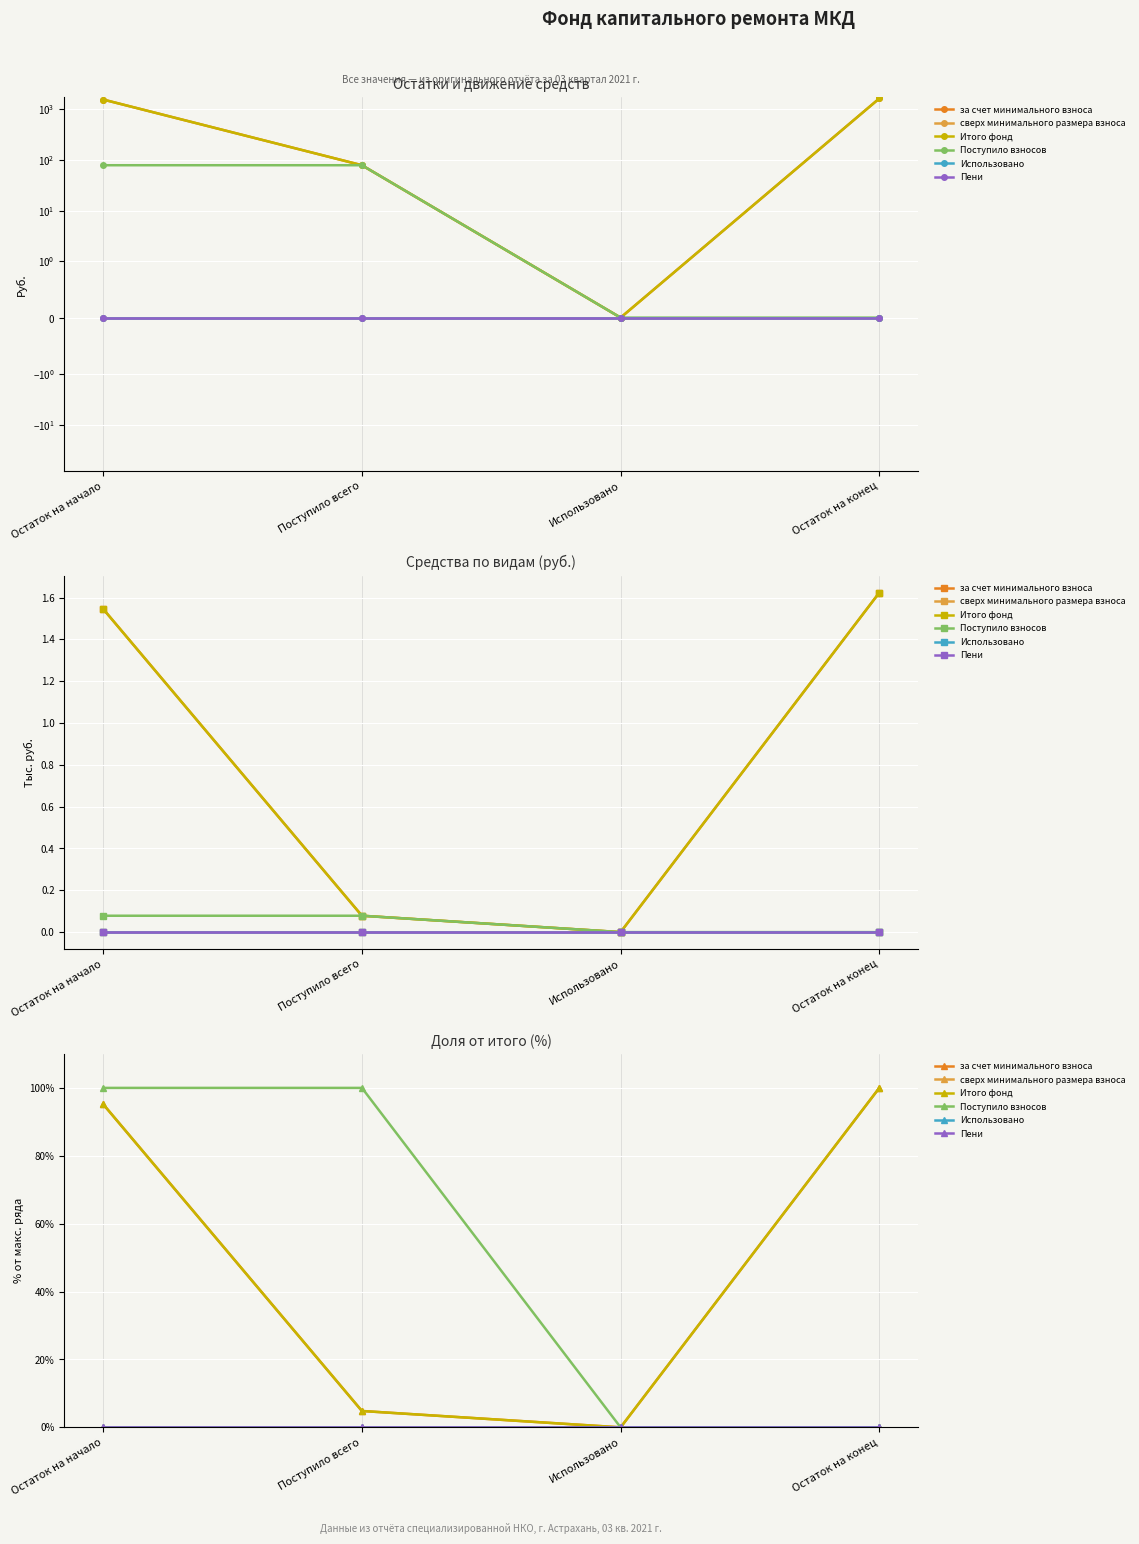

What is the difference between the maximum and minimum values in the Поступило взносов series?

100.0